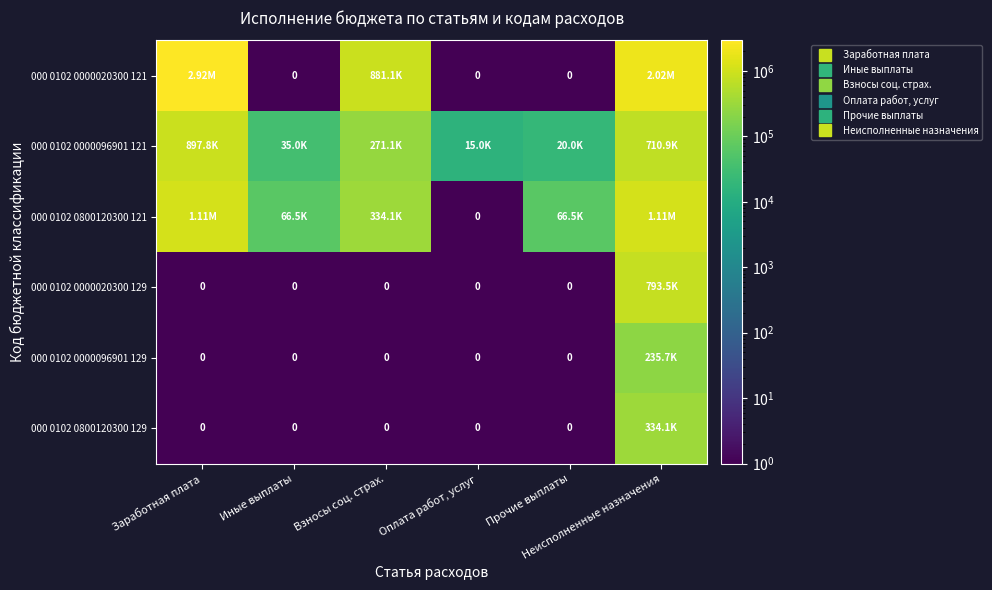

At which category is the sum across all series the highest?

Неисполненные назначения